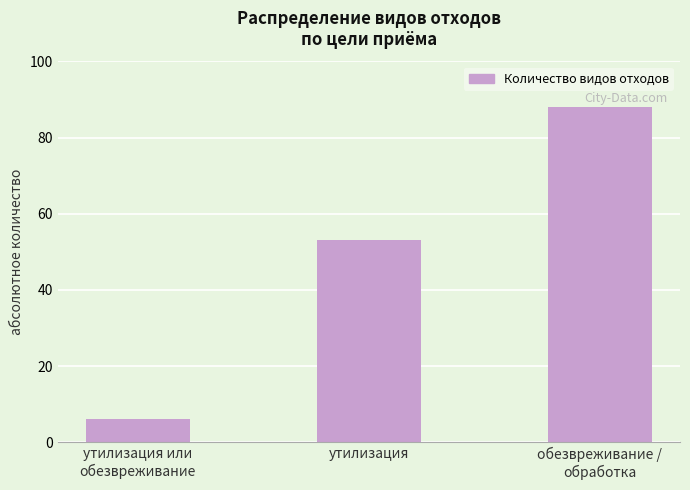

What is the approximate value at утилизация, to the nearest 5?

55